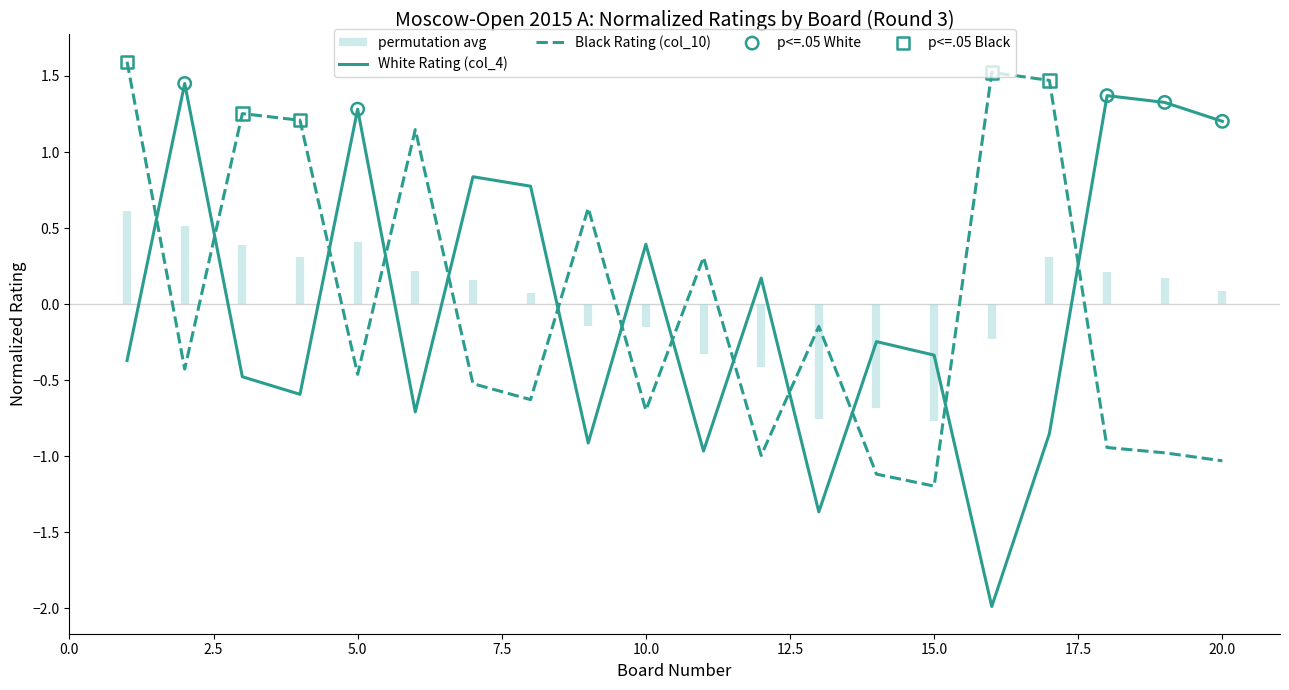

At how many categories does at least one series exceed 0?

17